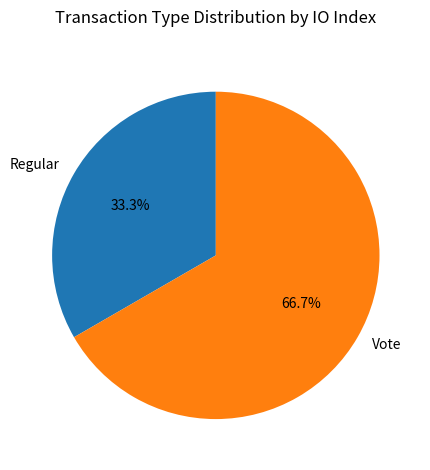

Is it true that Regular is 33% of the pie?

True